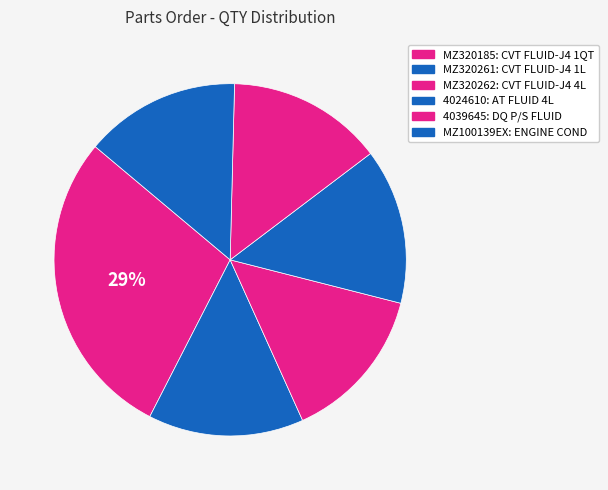

What portion of the pie excludes MZ320262?

85.7%